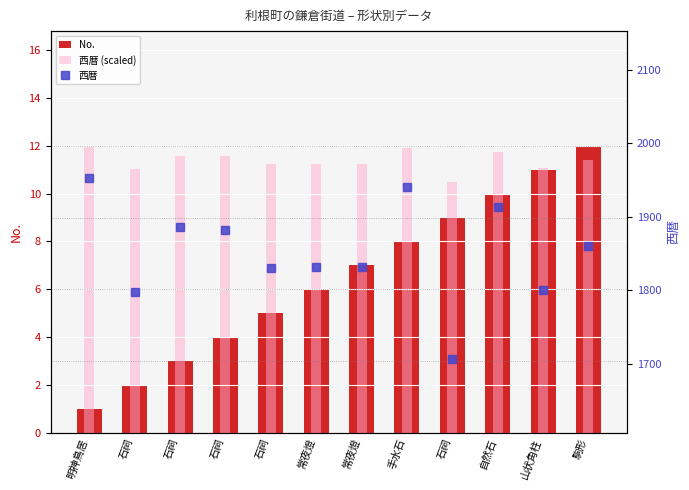

True or false: 西暦 has a value of 1832.0 at 常夜燈.

True